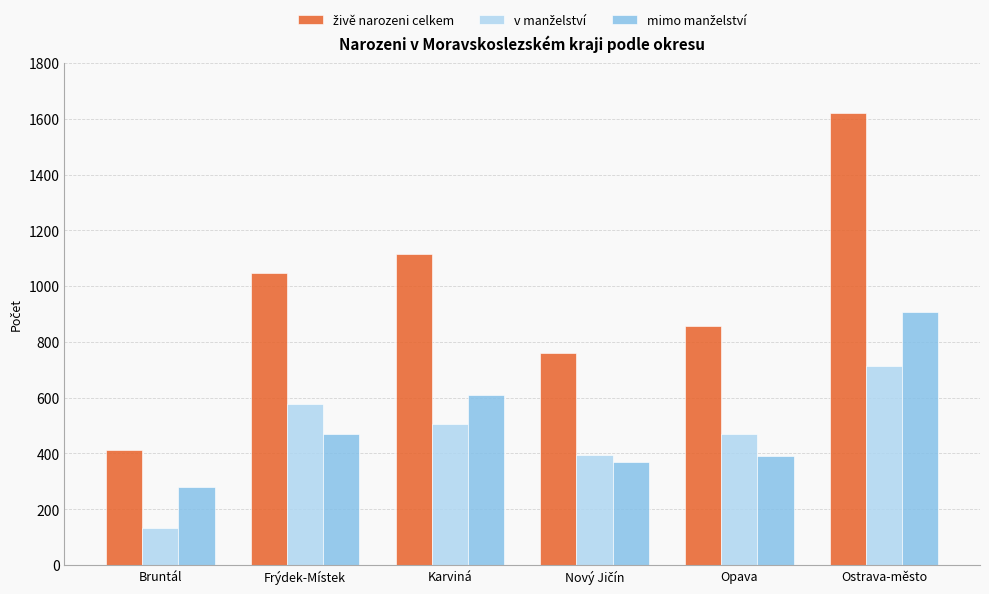

What is the total value across all series at Frýdek-Místek?

2096